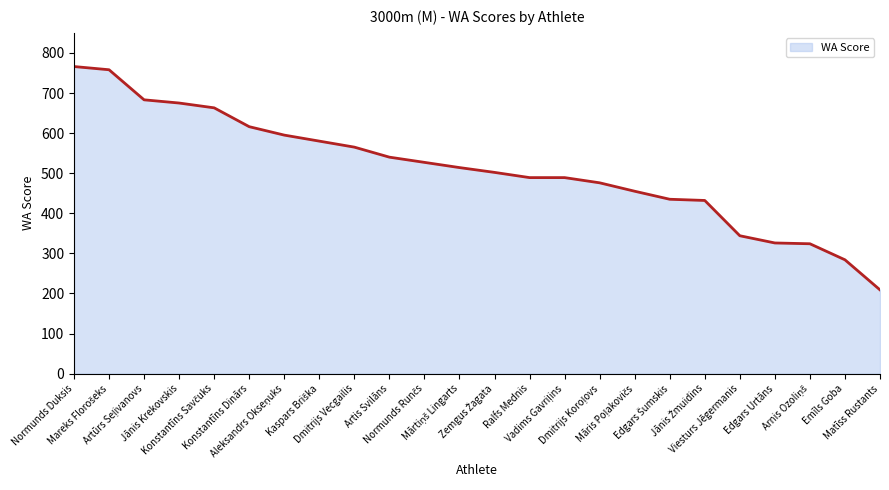

What is the difference between the maximum and minimum values?

557